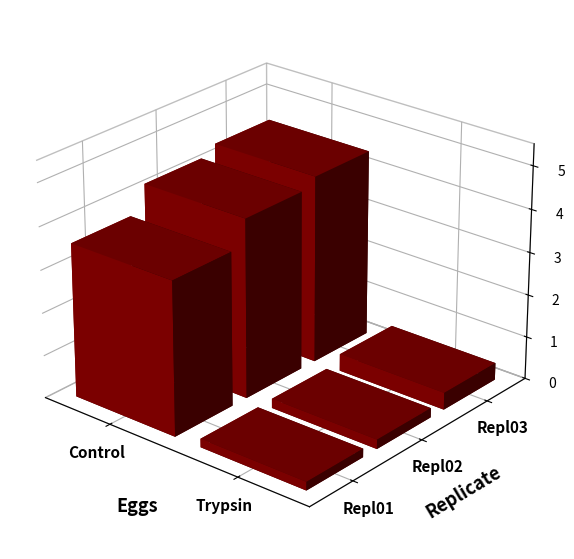

Is it true that Repl02 equals 0.3 at Trypsin?

False